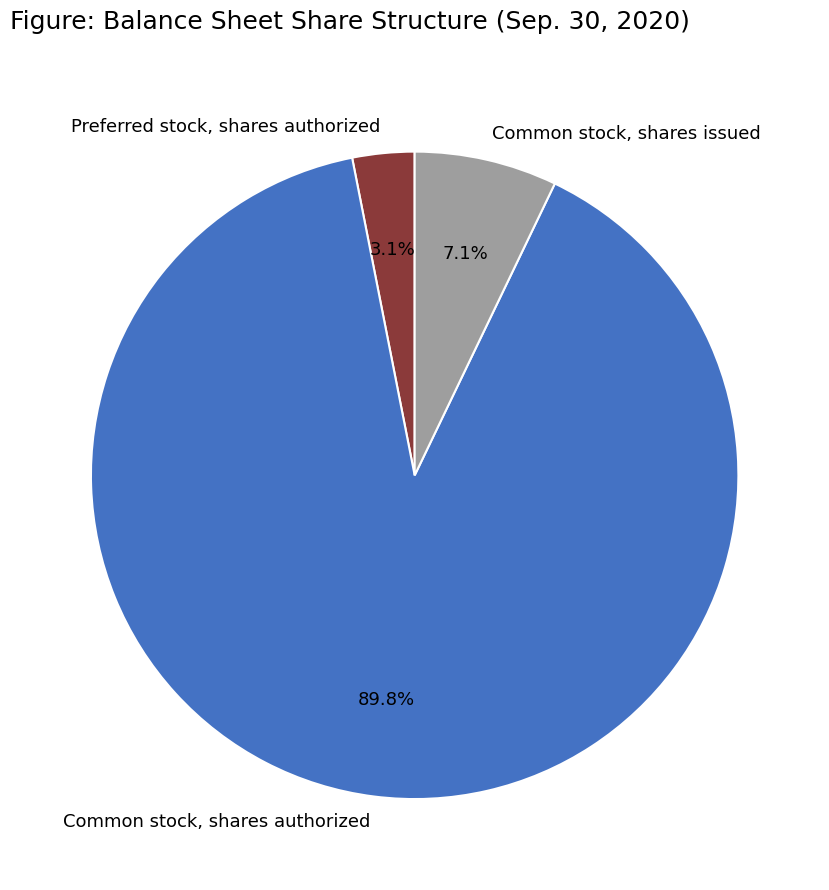

Combined, do Common stock, shares authorized and Common stock, shares issued account for over 50%?

Yes